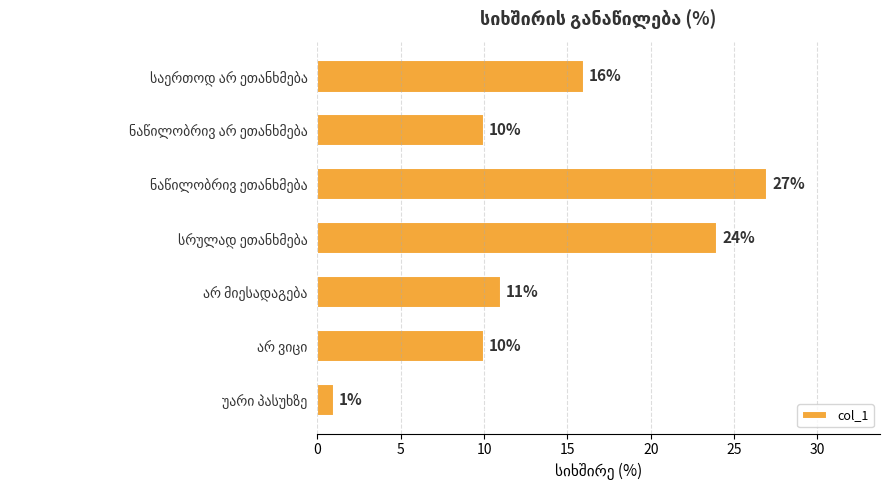

What is the greatest value displayed?

27